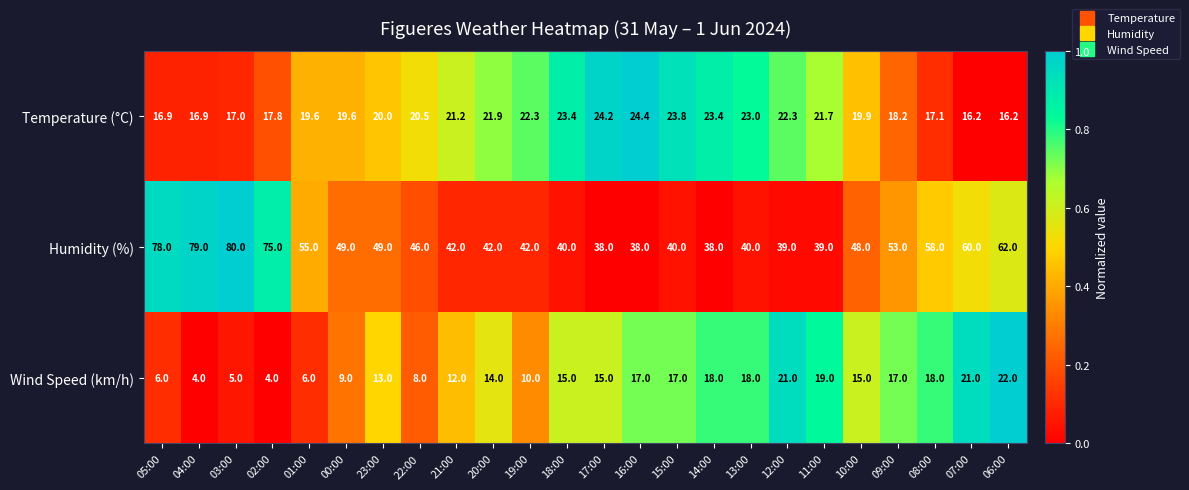

The value of Wind Speed (km/h) at 13:00 is 32.1. True or false?

False